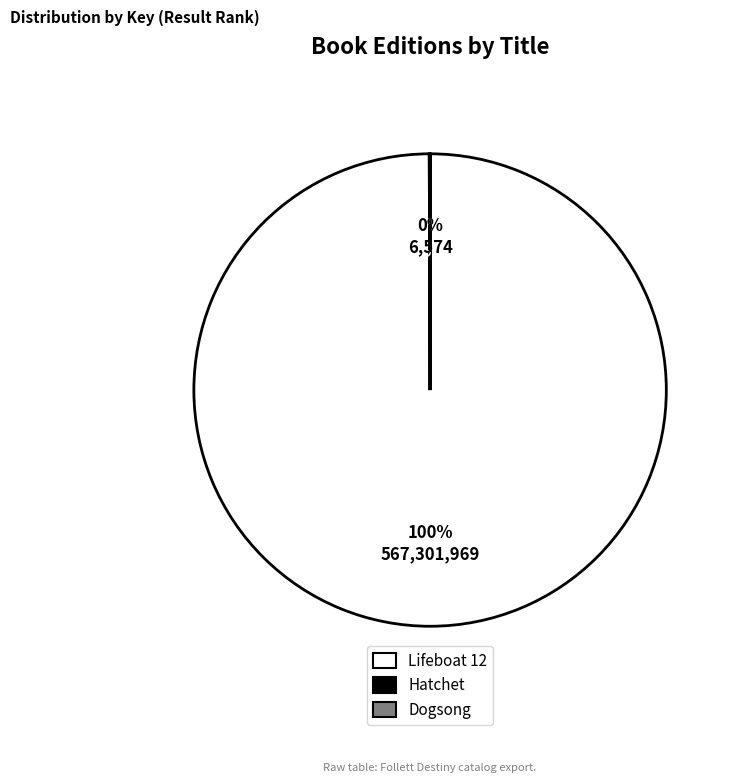

What is the largest slice in the pie chart?

Lifeboat 12